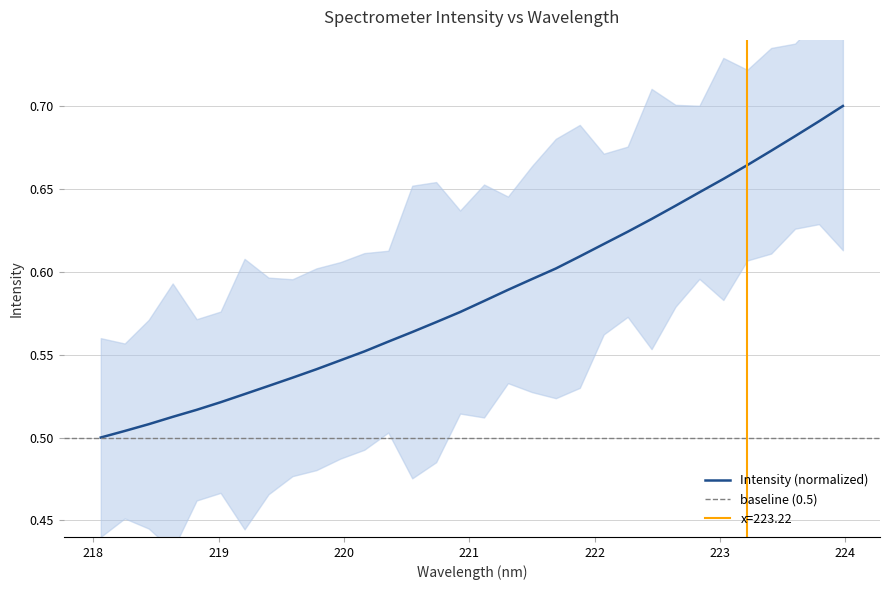

What is the greatest value displayed?

0.7